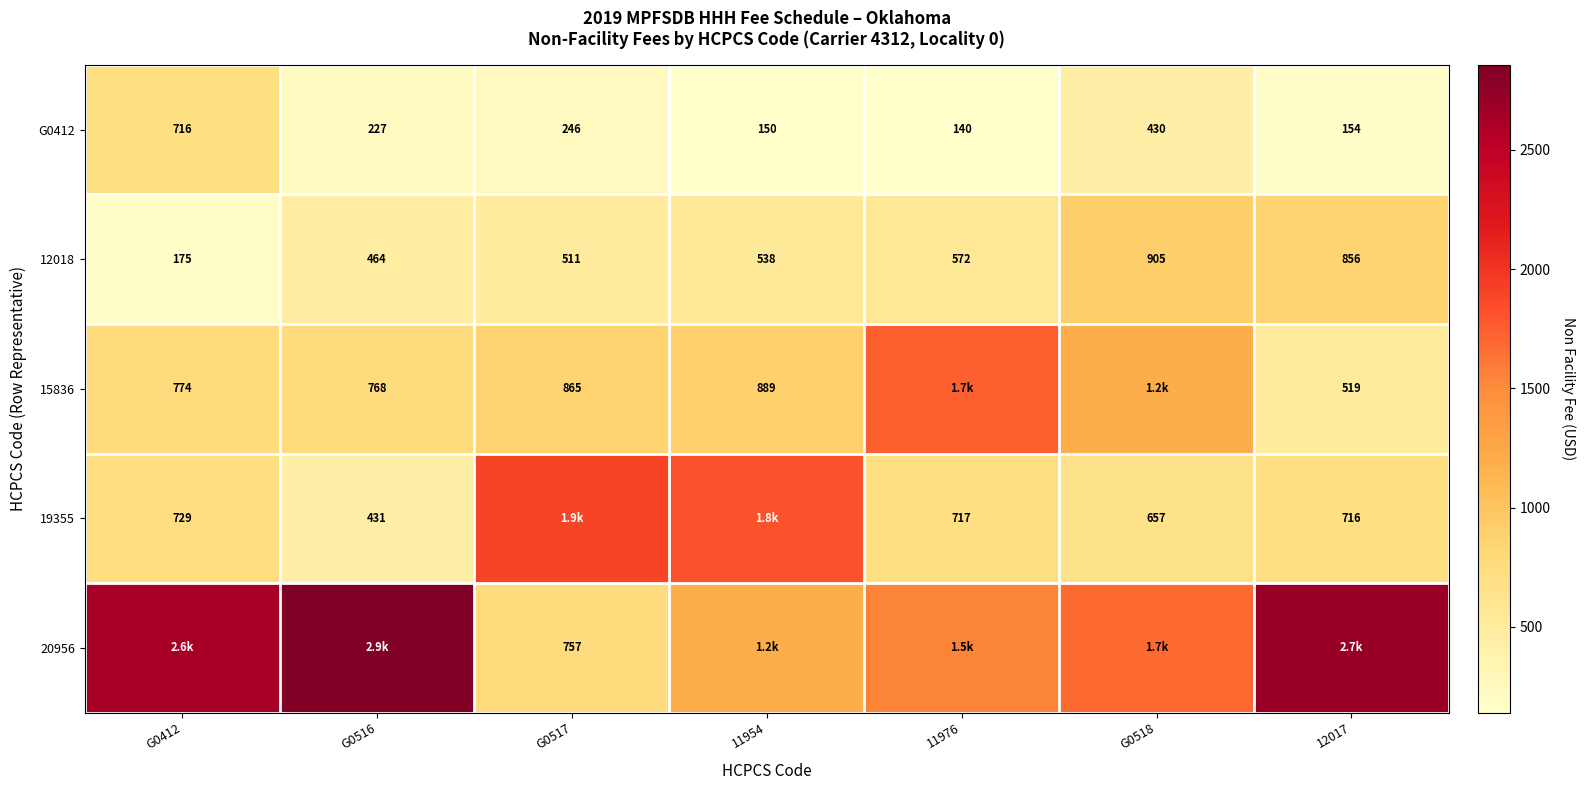

List the series in order of their peak value, highest first.

20956, 19355, 15836, 12018, G0412